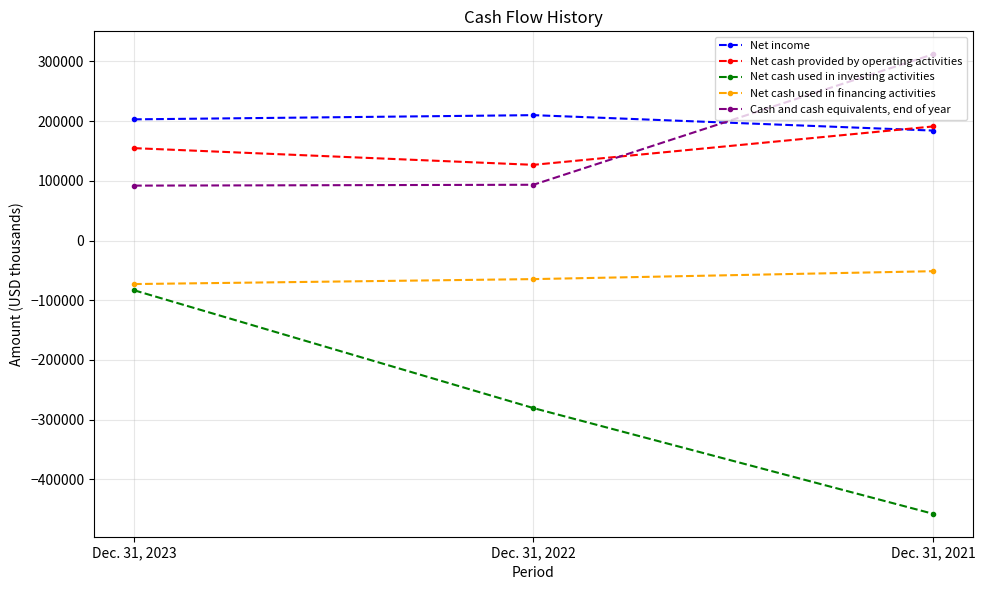

Is it true that Net cash used in investing activities equals -789106 at Dec. 31, 2021?

False